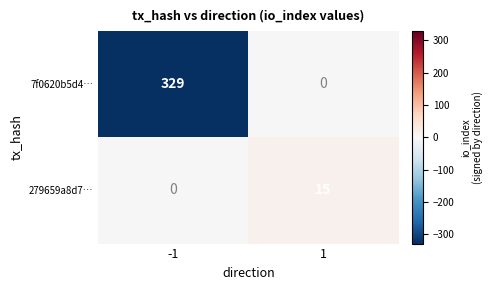

Which series has the largest total across all categories?

7f0620b5d4…